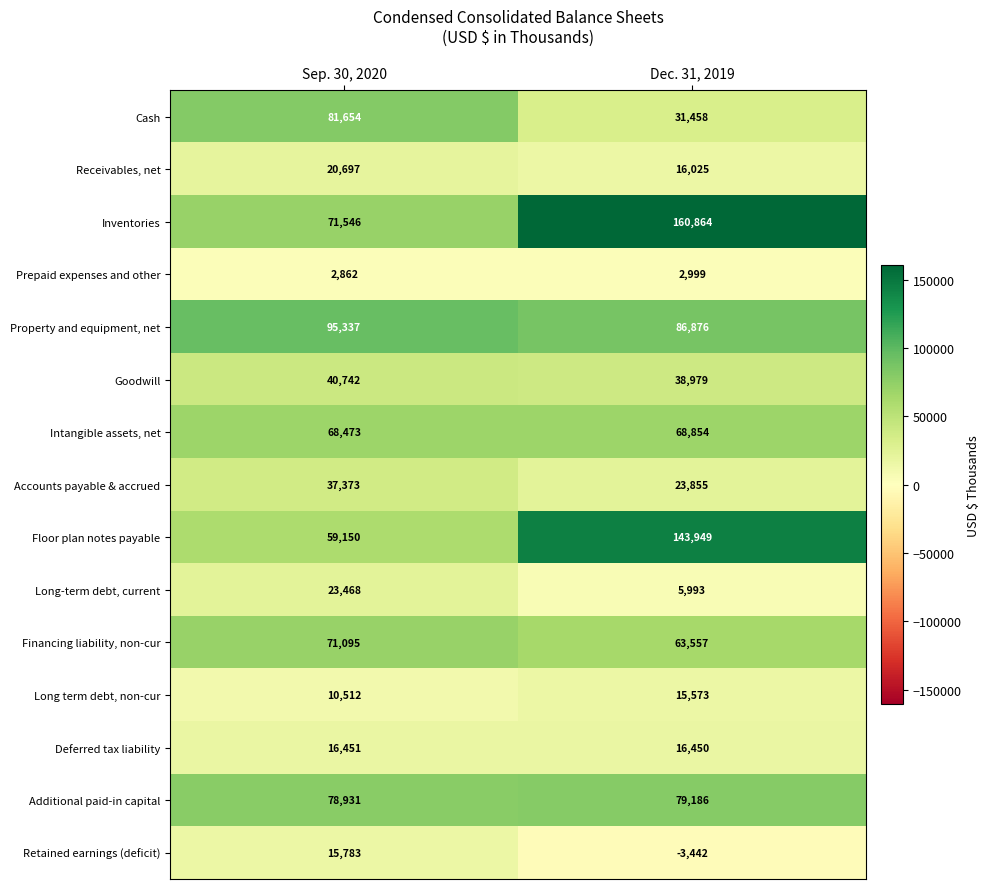

What is the sum of all Intangible assets, net values?

137327